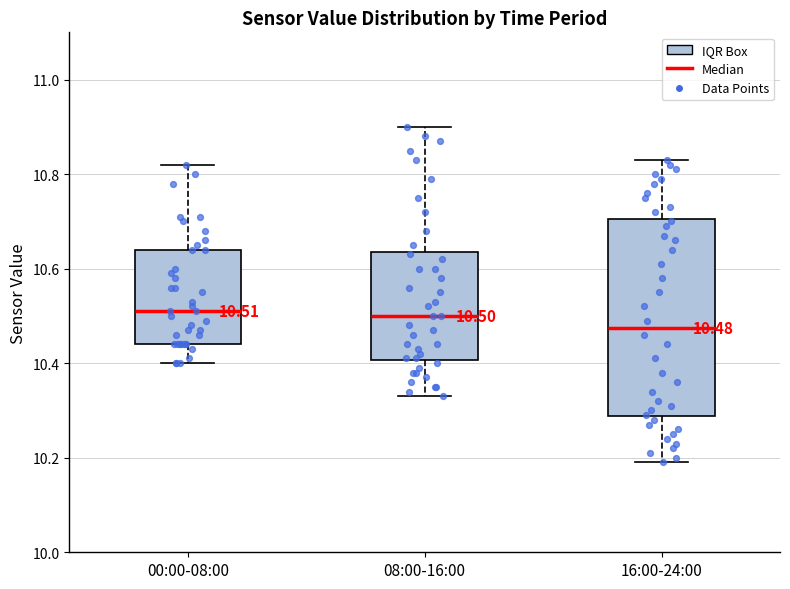

Which box is the tallest, from its lower edge to its upper edge?

16:00-24:00